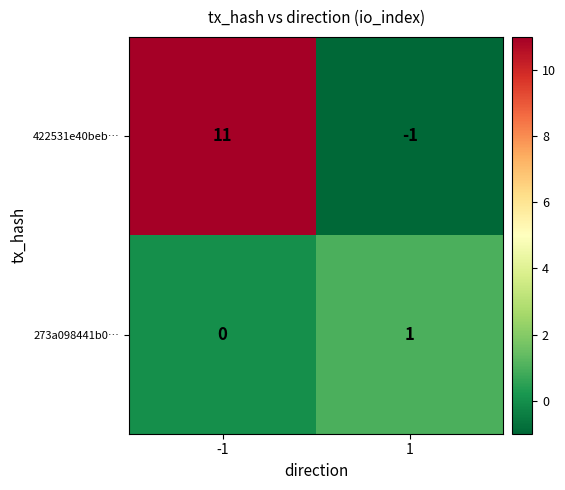

Reading left to right, list all the values displayed in this chart.

422531e40beb…: 11	-1
273a098441b0…: 0	1